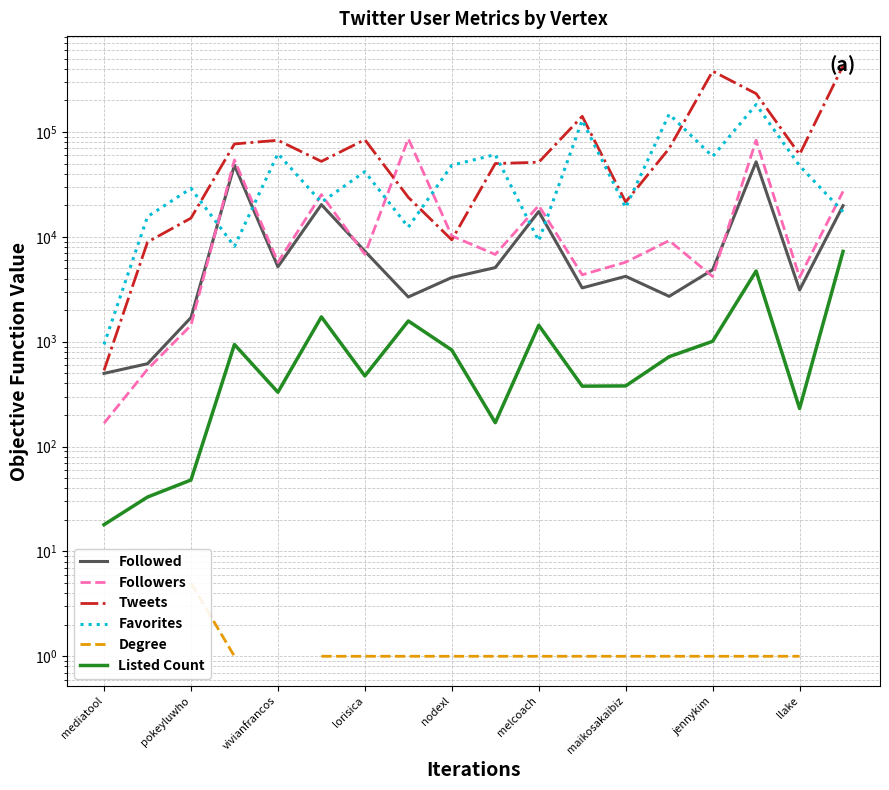

What is the minimum value for Degree?

1.0